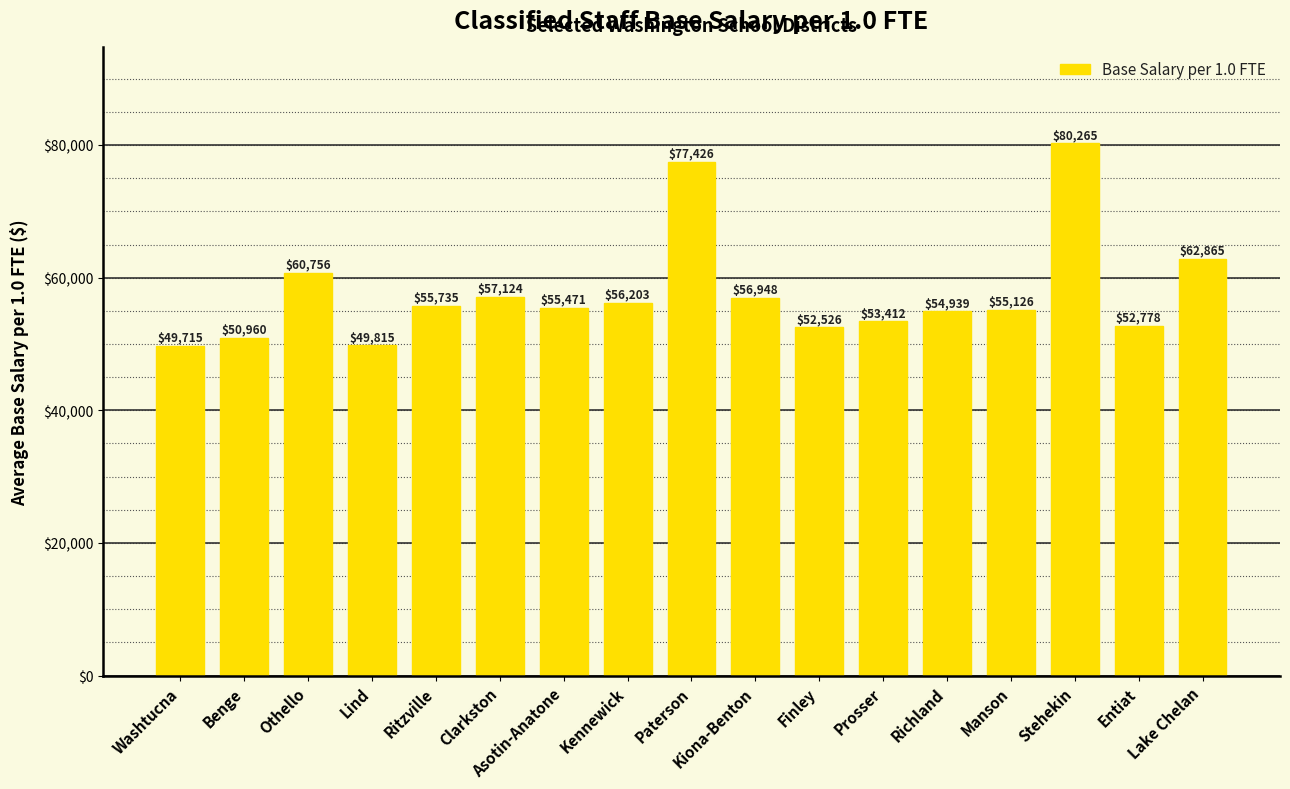

How many values are below 55471?

8